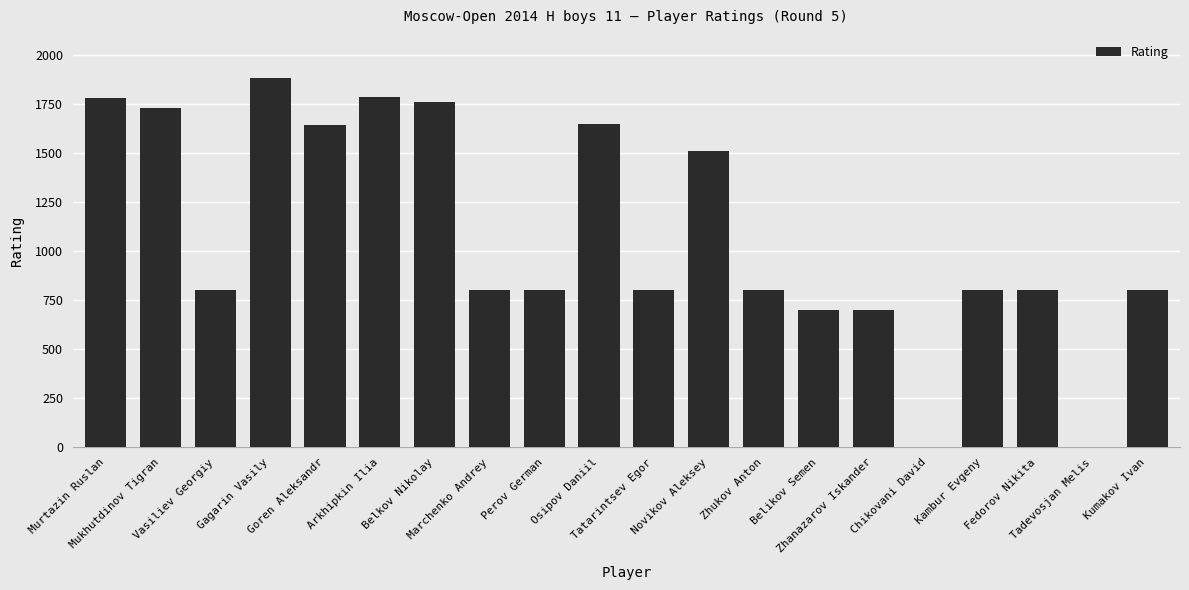

What is the sum of all values?

21525